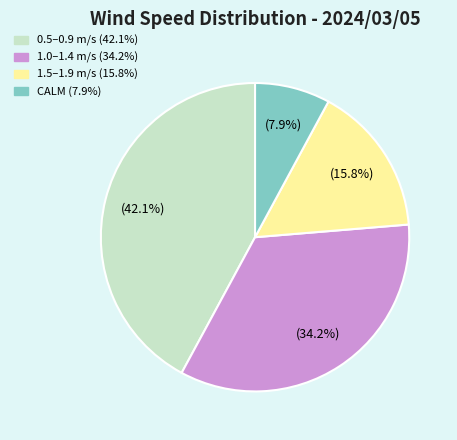

Is there a majority slice in this chart?

No